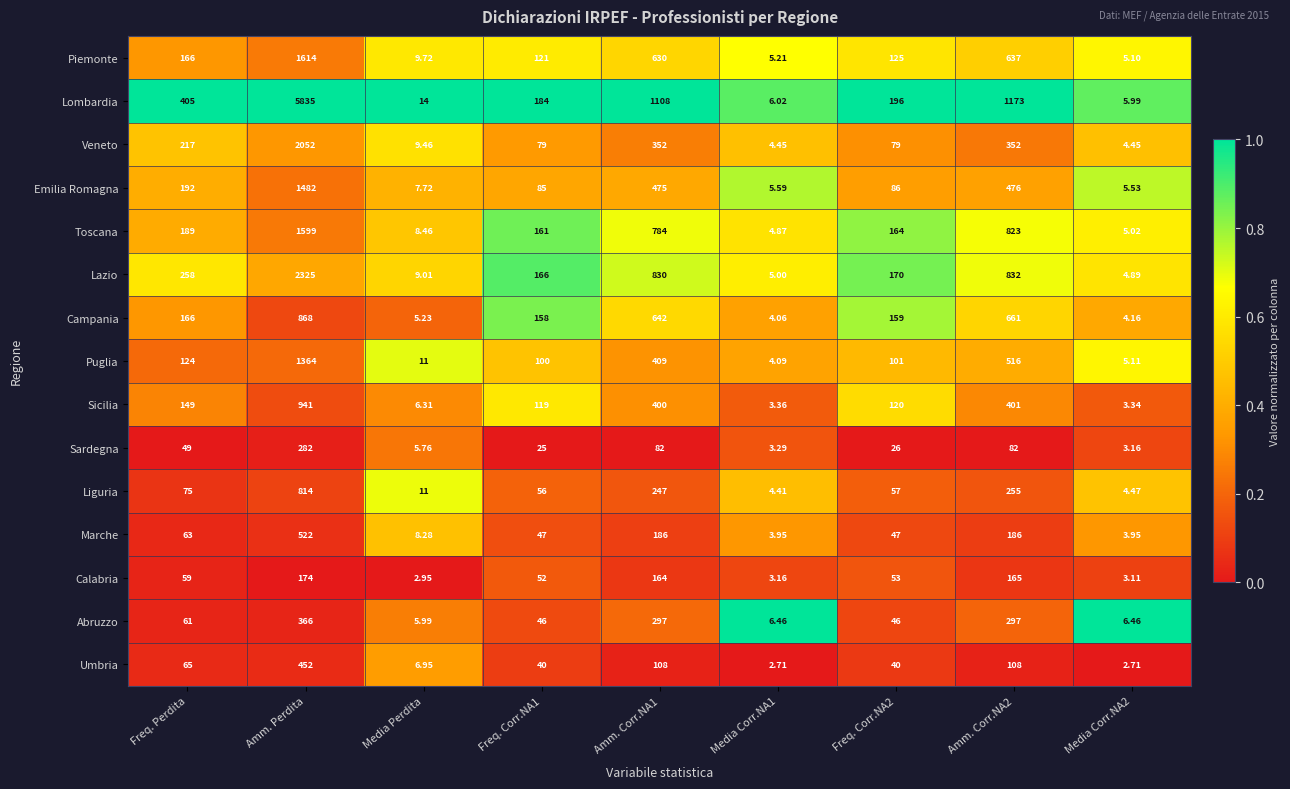

Which series has the widest spread of values?

Lombardia